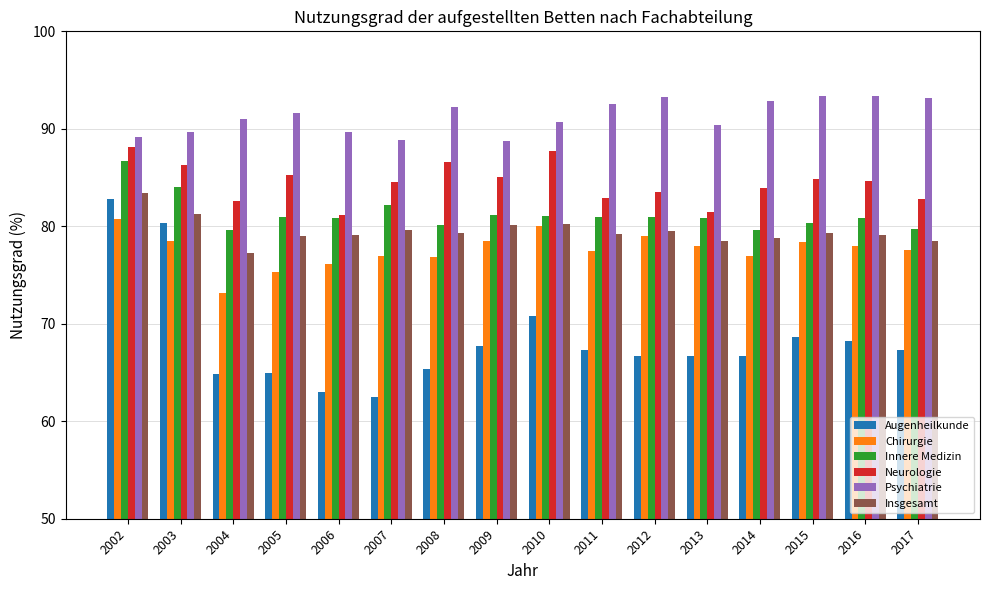

What is the sum of all Innere Medizin values?

1300.2